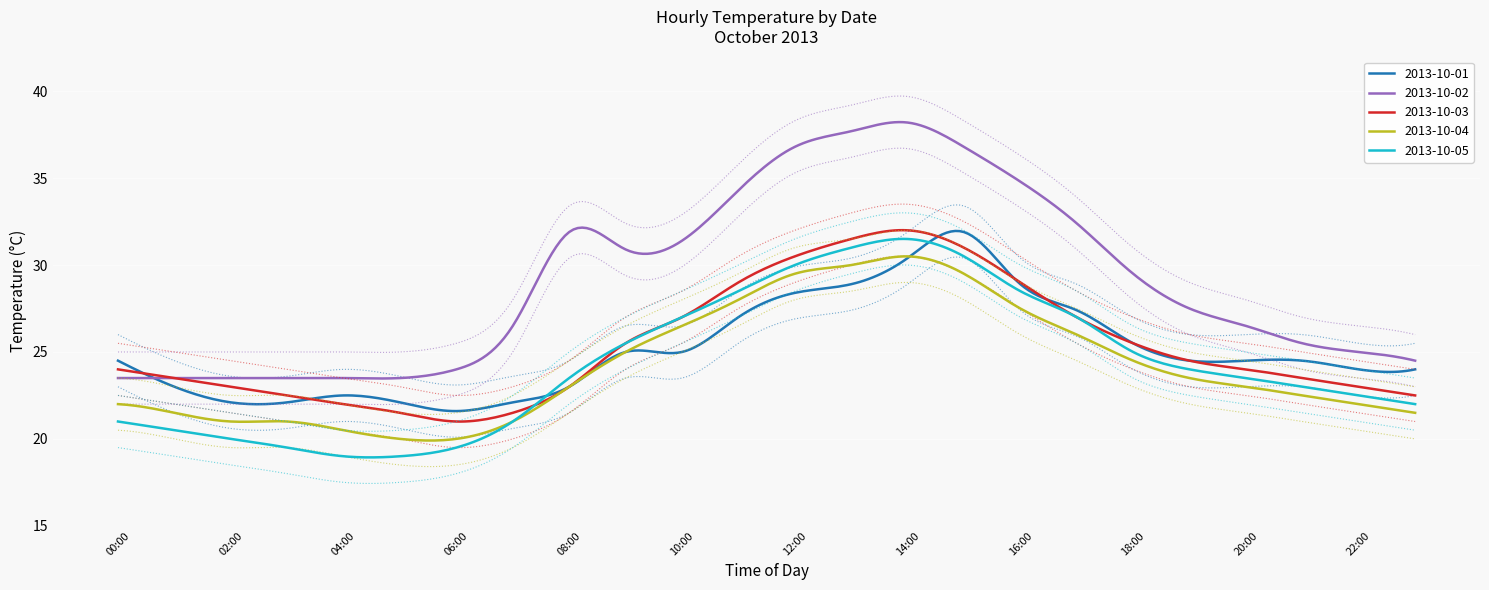

Read the 2013-10-01 value at 02:00.

22.1